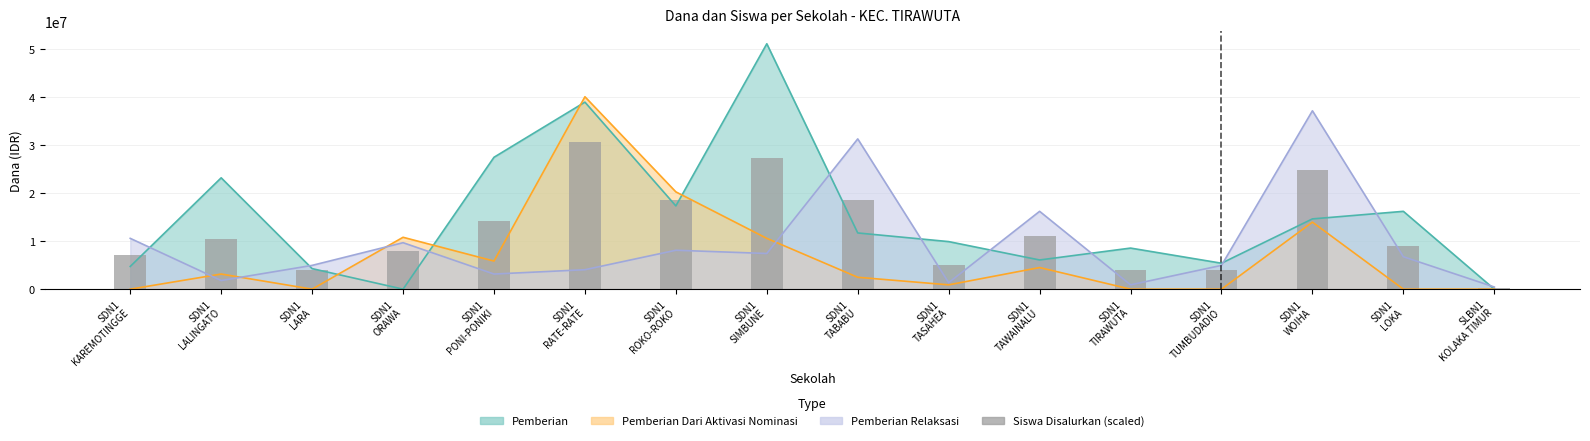

What is the label of the 14th bar from the right?

SDN1
LARA